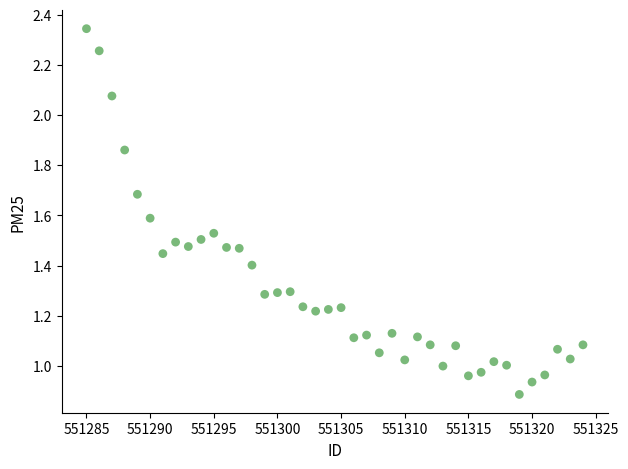

What is the range of X values (max minus min)?

39.0